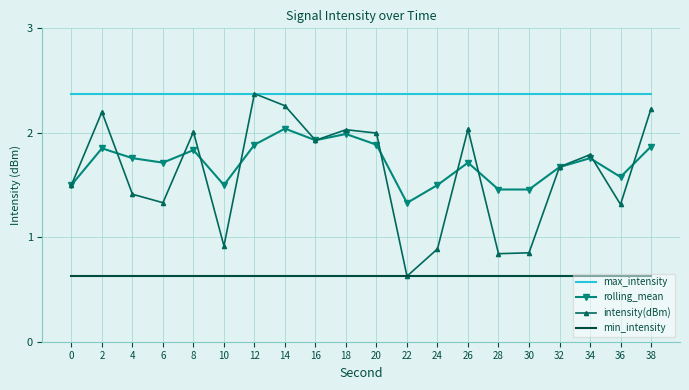

Rank the series at 10 from highest to lowest value.

max_intensity, rolling_mean, intensity(dBm), min_intensity